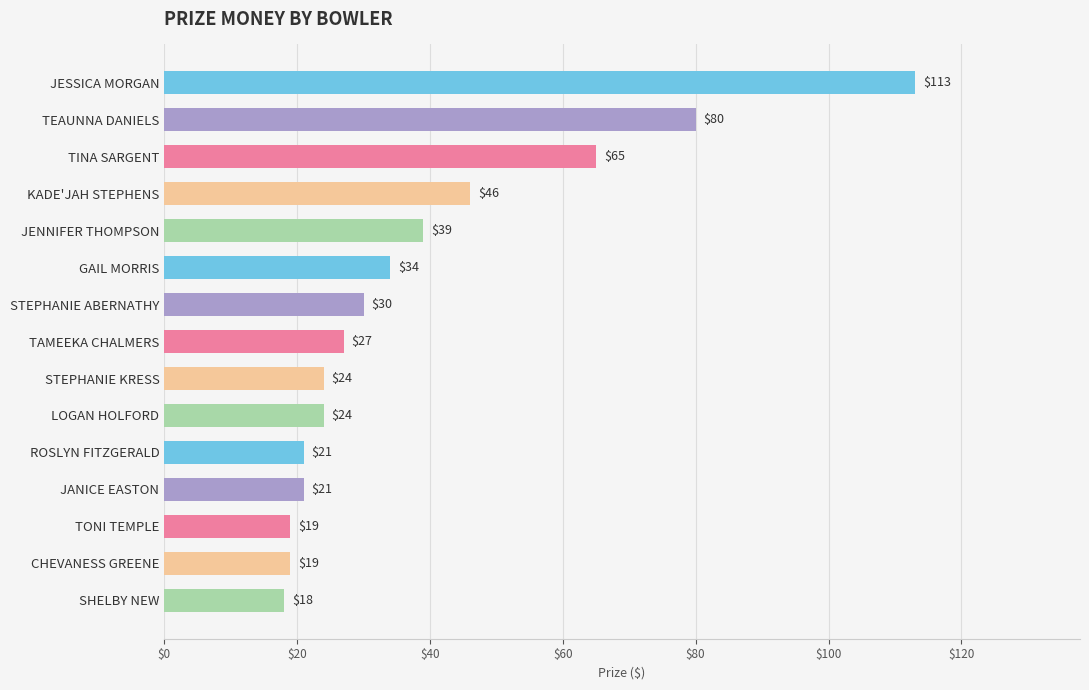

What is the change in value from STEPHANIE ABERNATHY to LOGAN HOLFORD?

-6